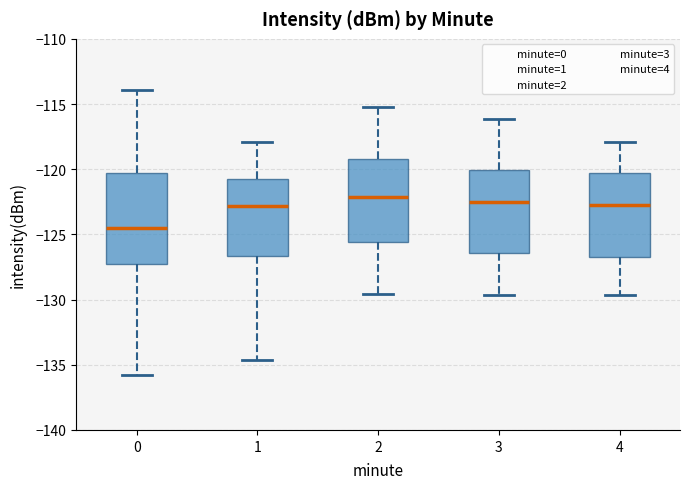

Where does the lower whisker of the box at x = 2 end on the y-axis? The values are not printed on the chart, so give them approximately, as read against the axis.

-129.5